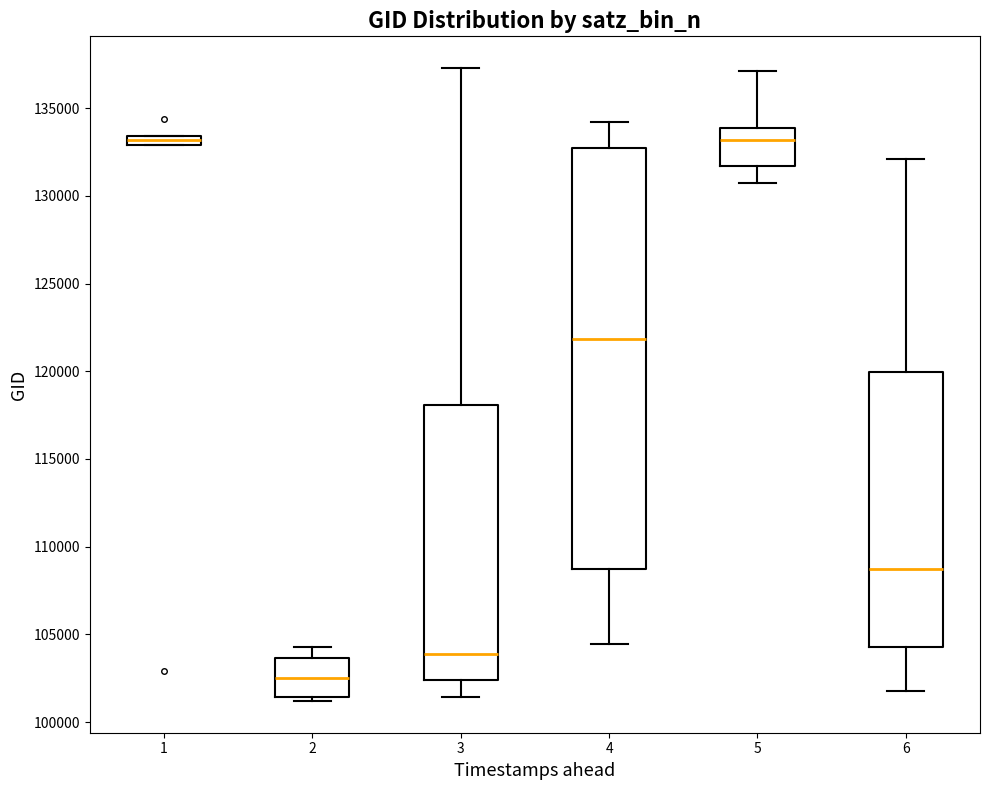

Where is the lower edge of the box at x = 1 on the y-axis? The values are not printed on the chart, so give them approximately, as read against the axis.

133000